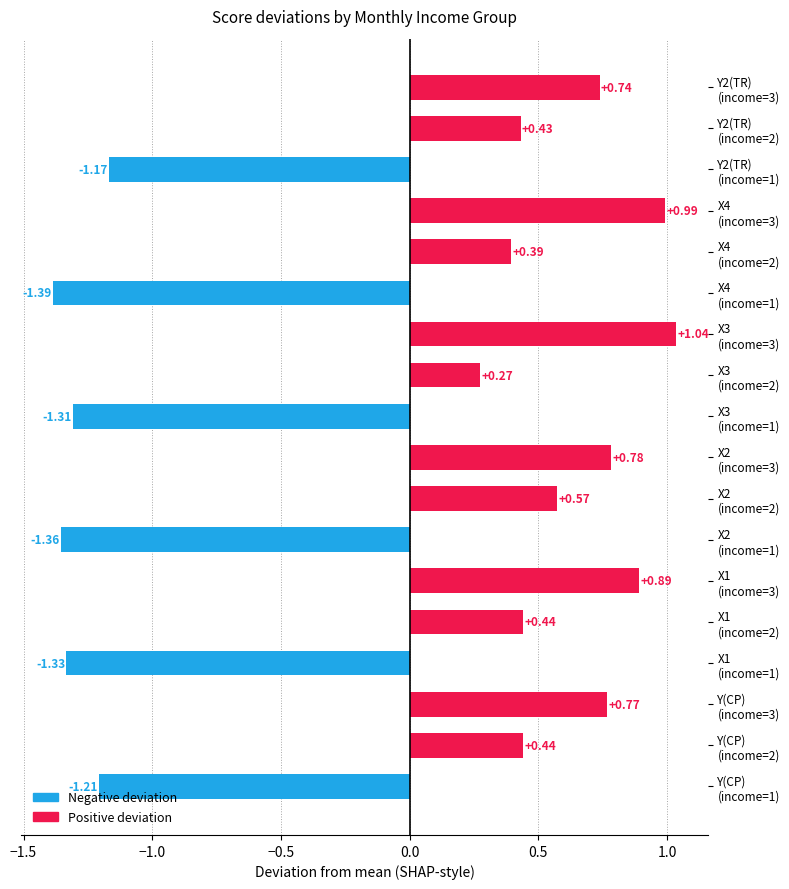

What is the difference between the second highest and minimum values?

2.4